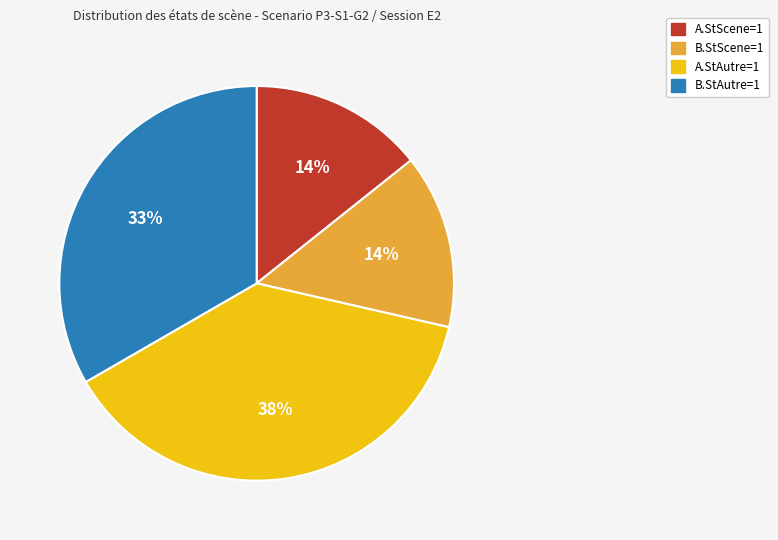

Count the number of slices in the pie.

4